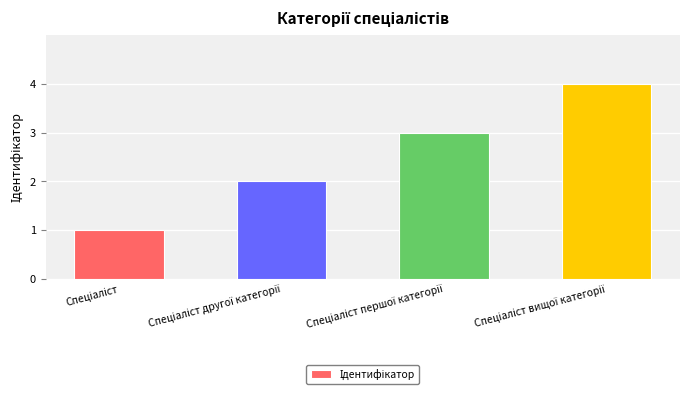

How many distinct data groups are displayed?

1